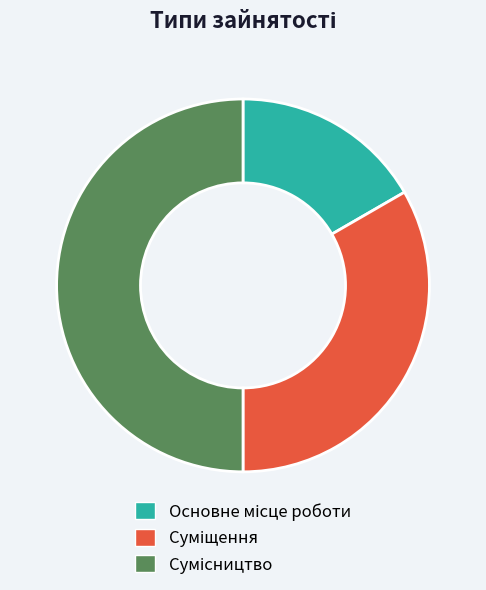

How many segments does this pie chart have?

3